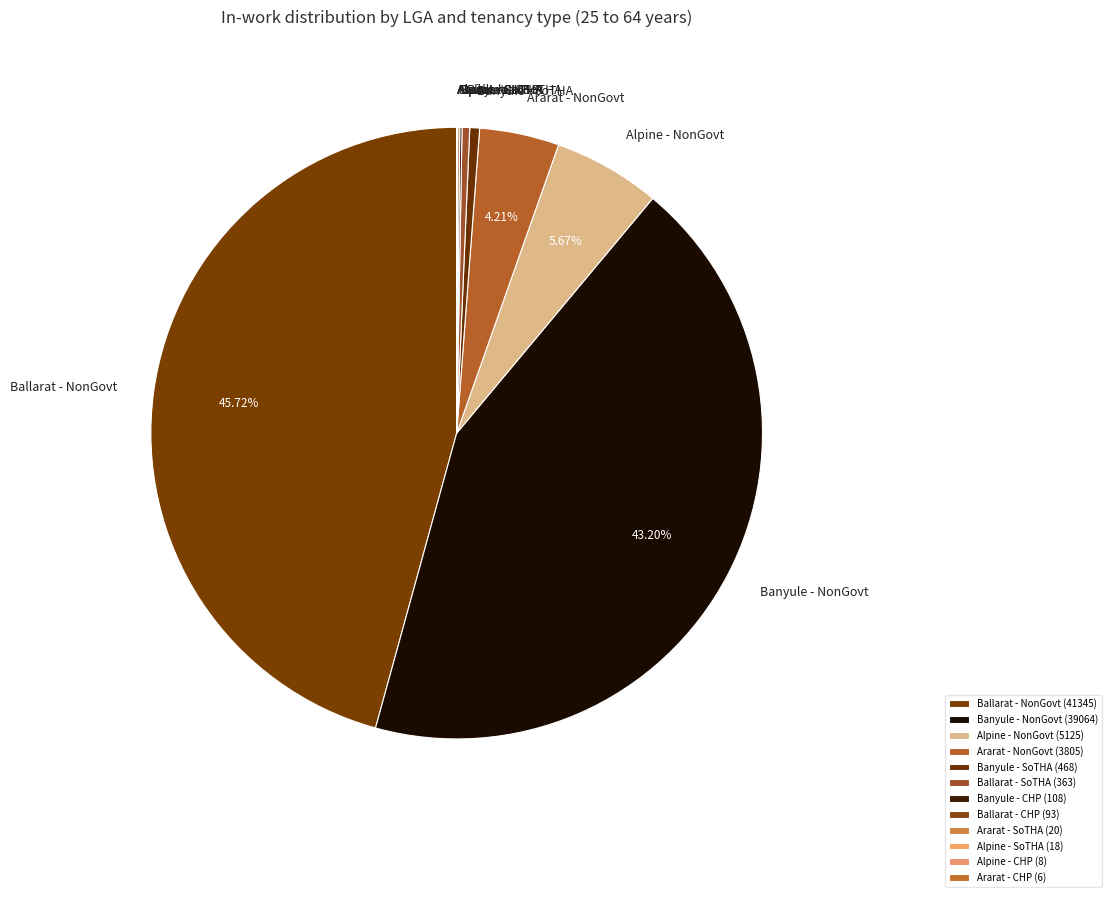

Which has a higher value, Alpine - NonGovt or Ararat - NonGovt?

Alpine - NonGovt